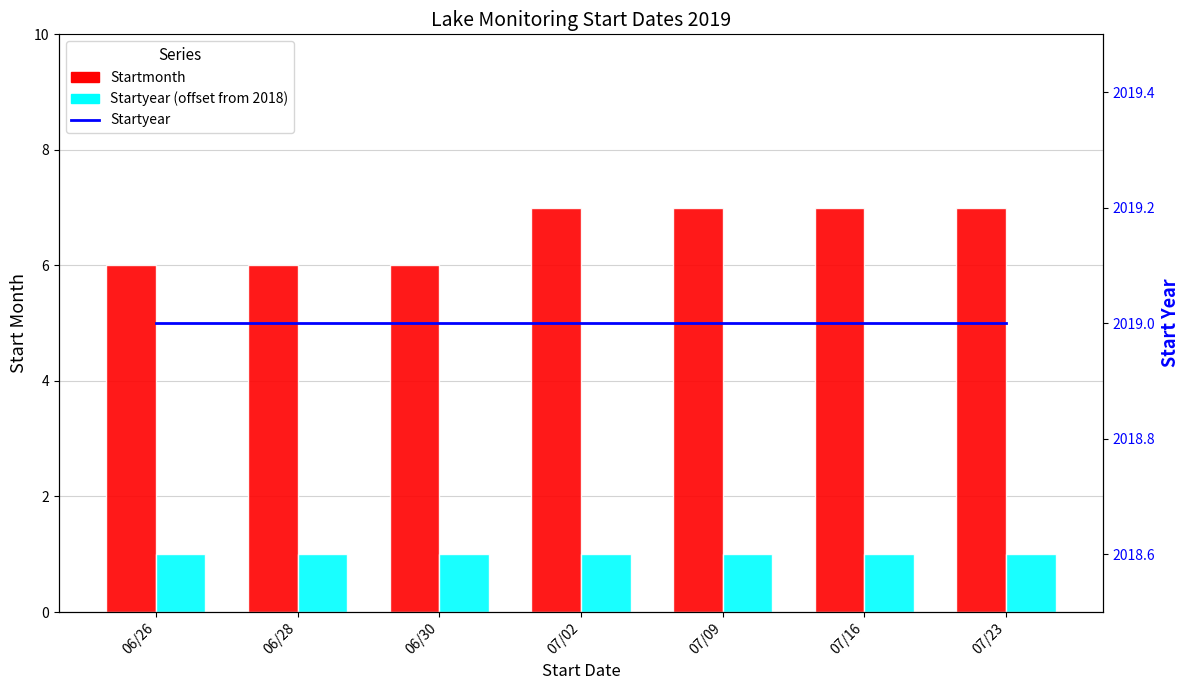

What is the minimum value shown in the chart?

1